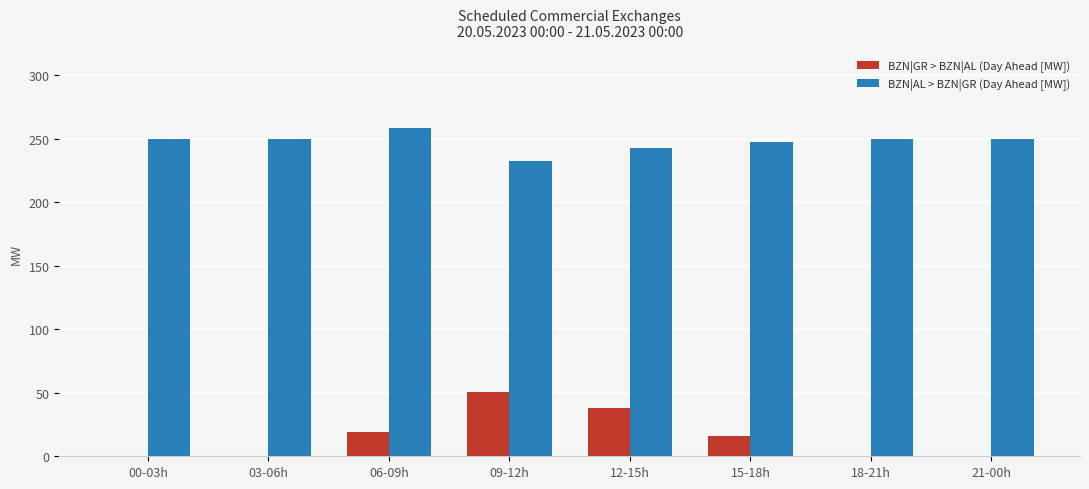

Between 03-06h and 06-09h, which series saw the biggest shift?

BZN|GR > BZN|AL (Day Ahead [MW])